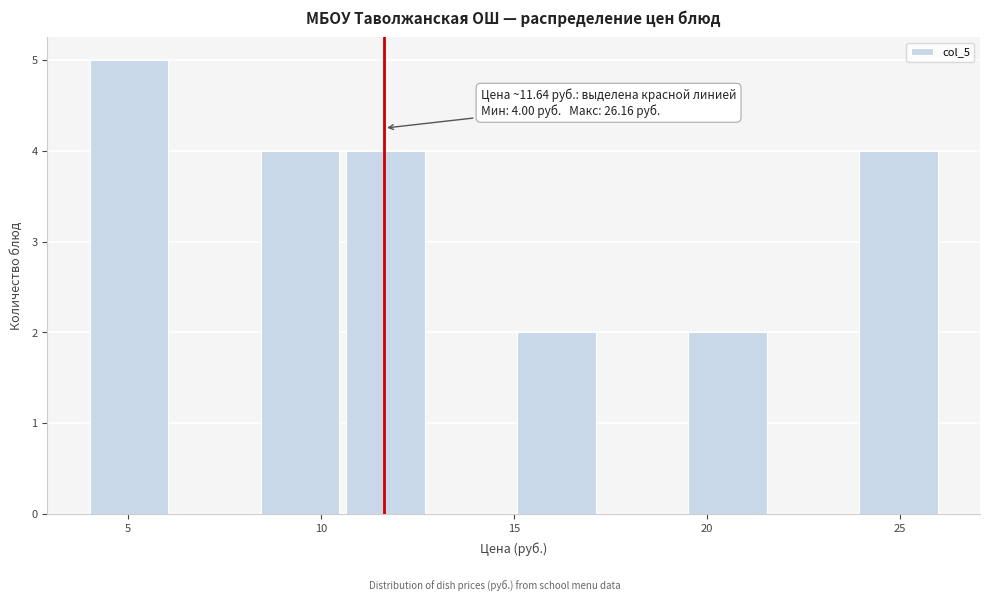

Over which range of the x-axis is the bar tallest?

4.0 to 6.0